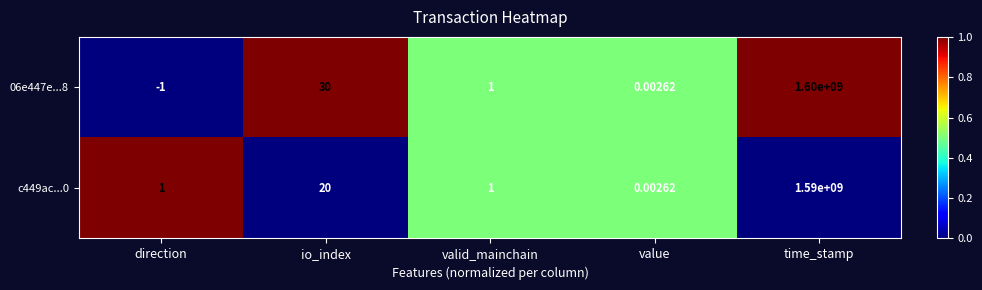

Rank the categories by 06e447e...8 value from lowest to highest.

direction, value, valid_mainchain, io_index, time_stamp